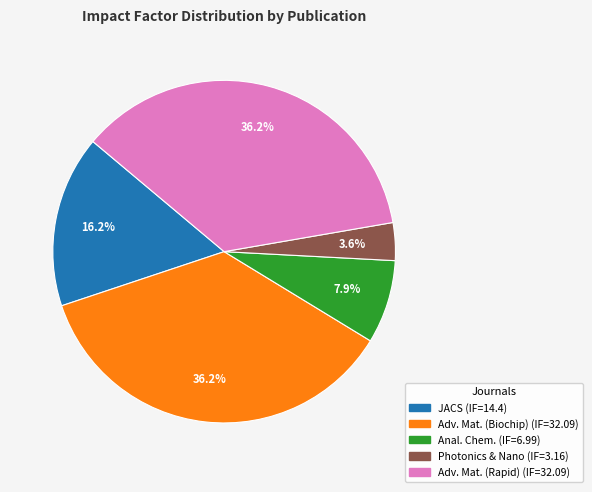

Does any single category account for the majority?

No